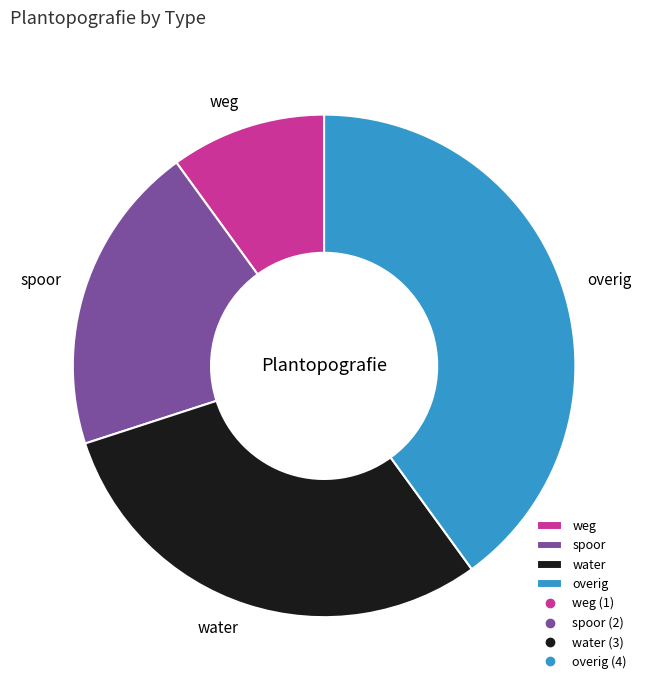

Is the sum of weg and water greater than half?

No